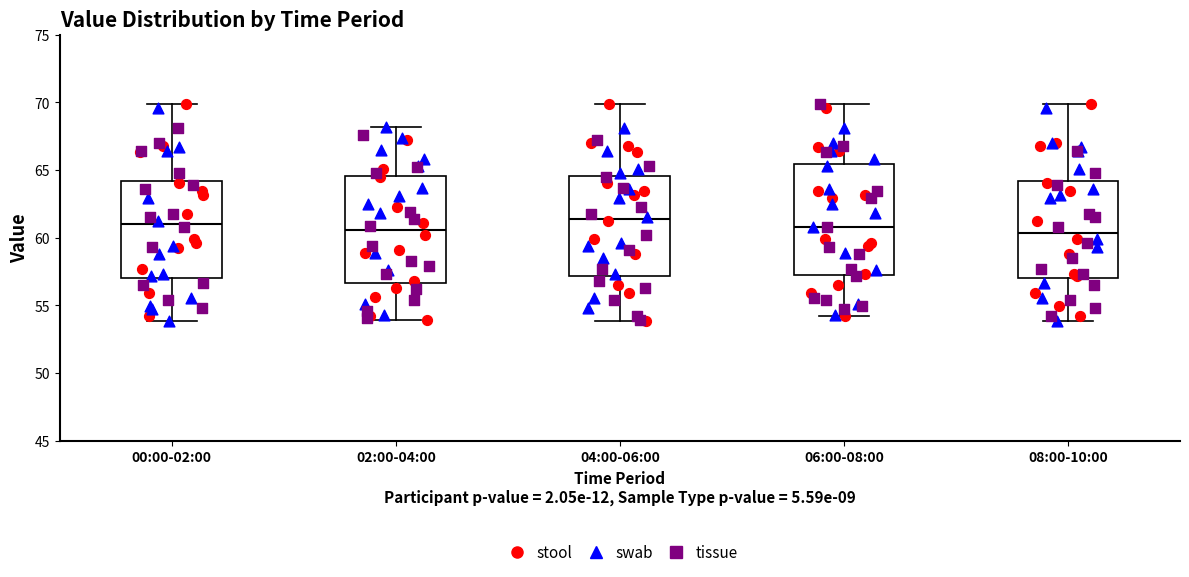

Where does the lower whisker of the box for 04:00-06:00 end on the y-axis? The values are not printed on the chart, so give them approximately, as read against the axis.

54.0